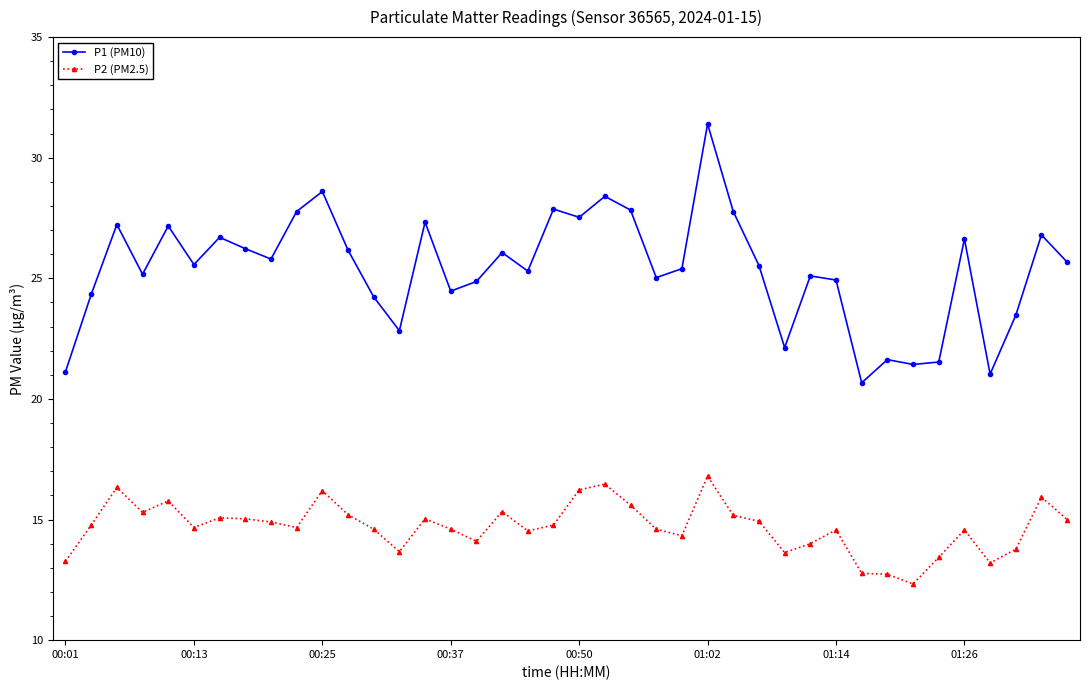

True or false: P1 (PM10) and P2 (PM2.5) cross at least once.

False